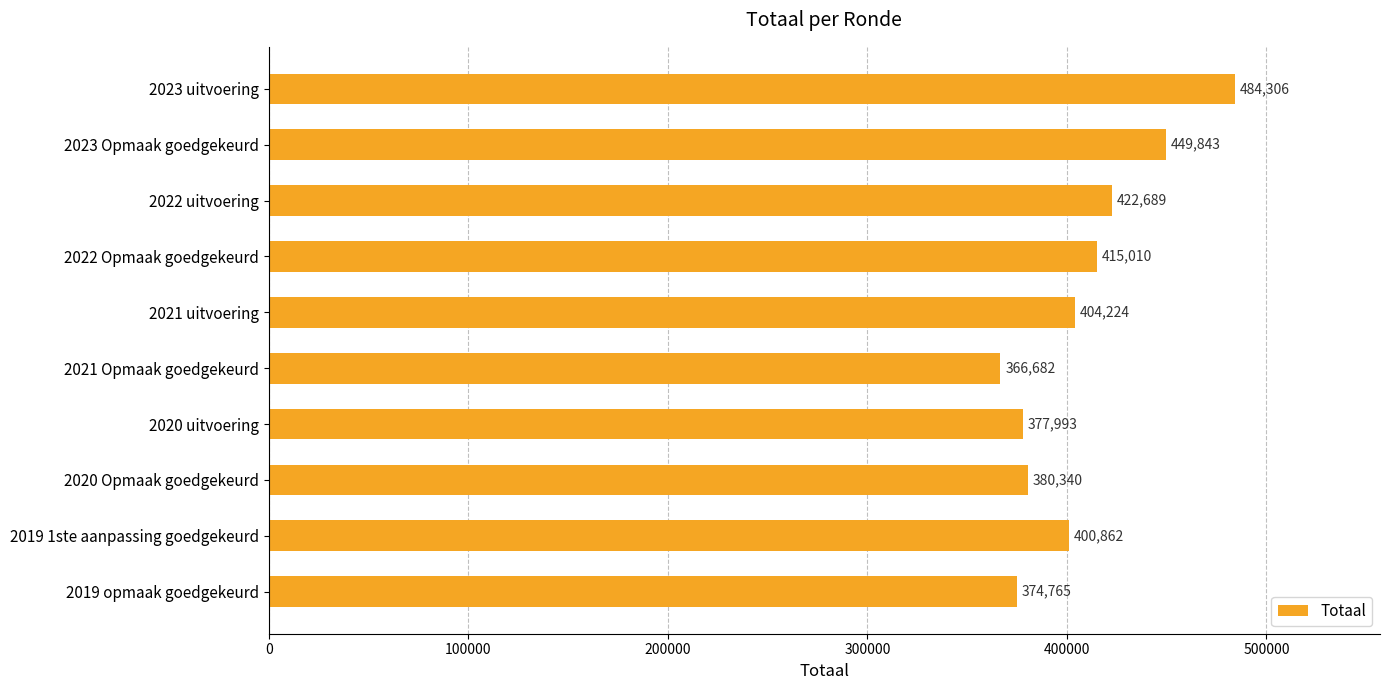

What is the value of the 9th bar from the top?

400862